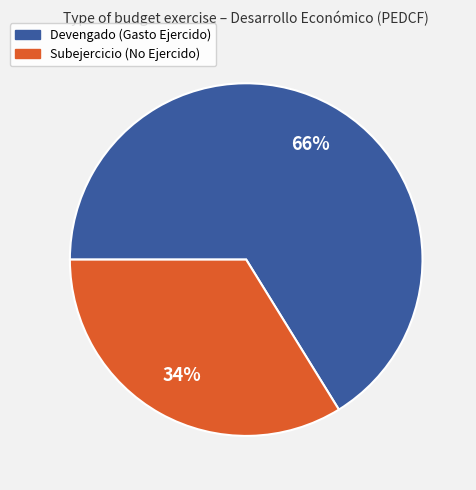

To the nearest percent, what is the difference between the Subejercicio and Devengado slice percentages?

32%